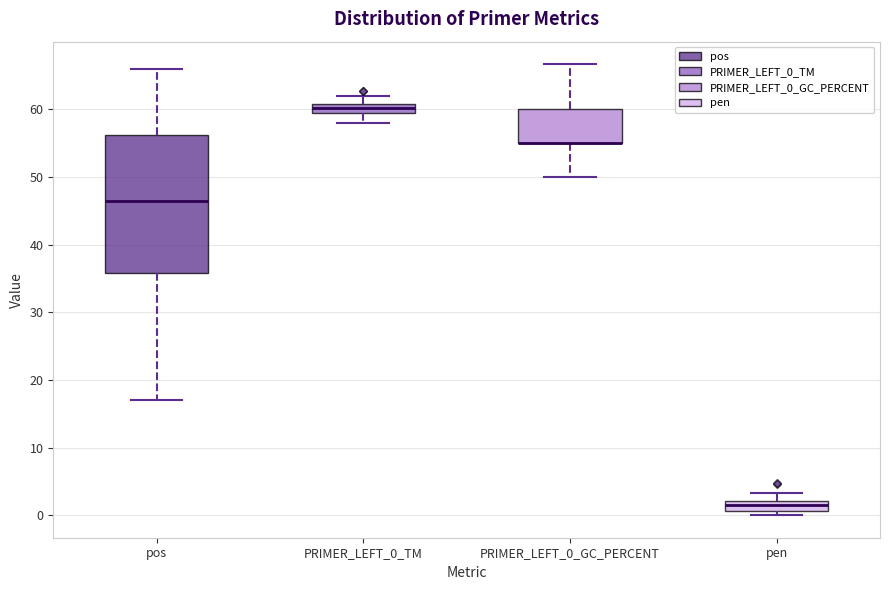

Comparing the boxes themselves (not the whiskers), which one is the tallest?

pos